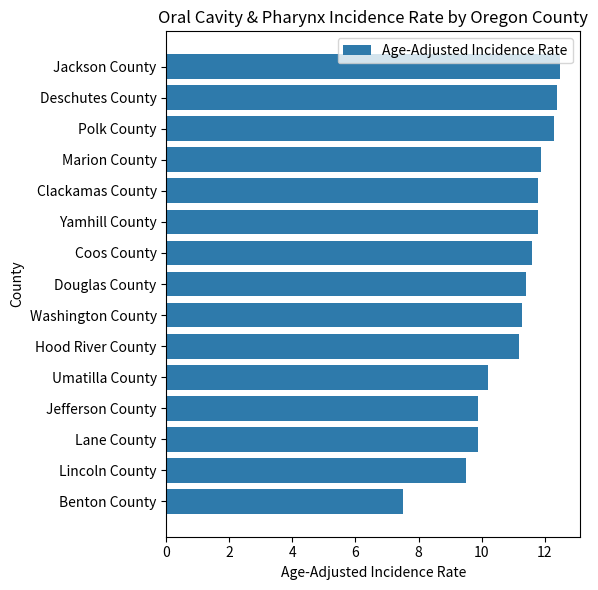

Does the chart contain any negative values?

No